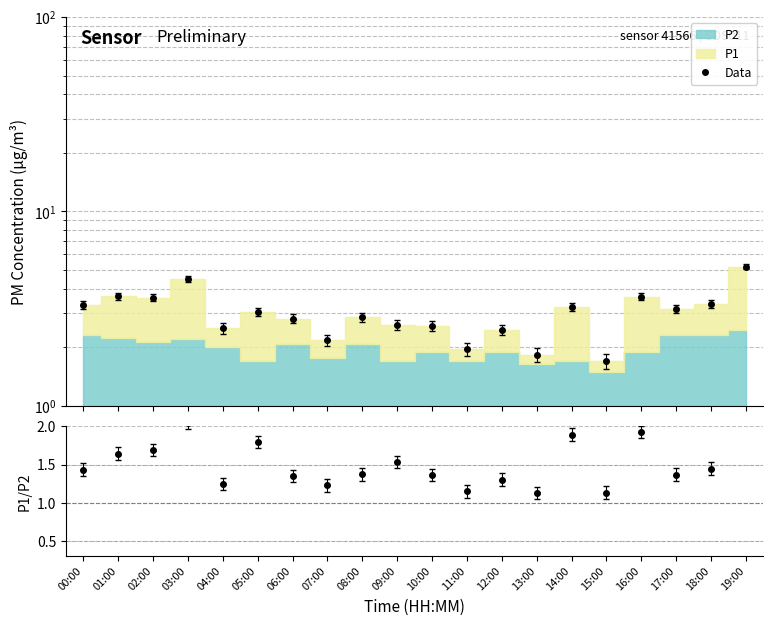

Where is P1/P2 nearest to the value 1?

13:00